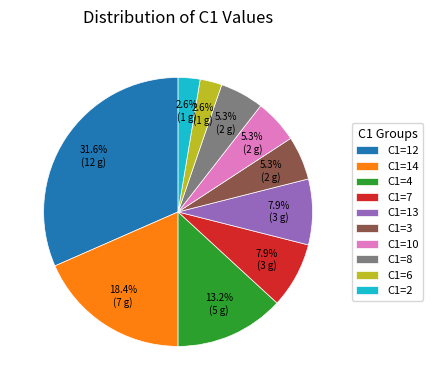

To the nearest percent, what is the combined percentage of C1=10 and C1=4?

18%